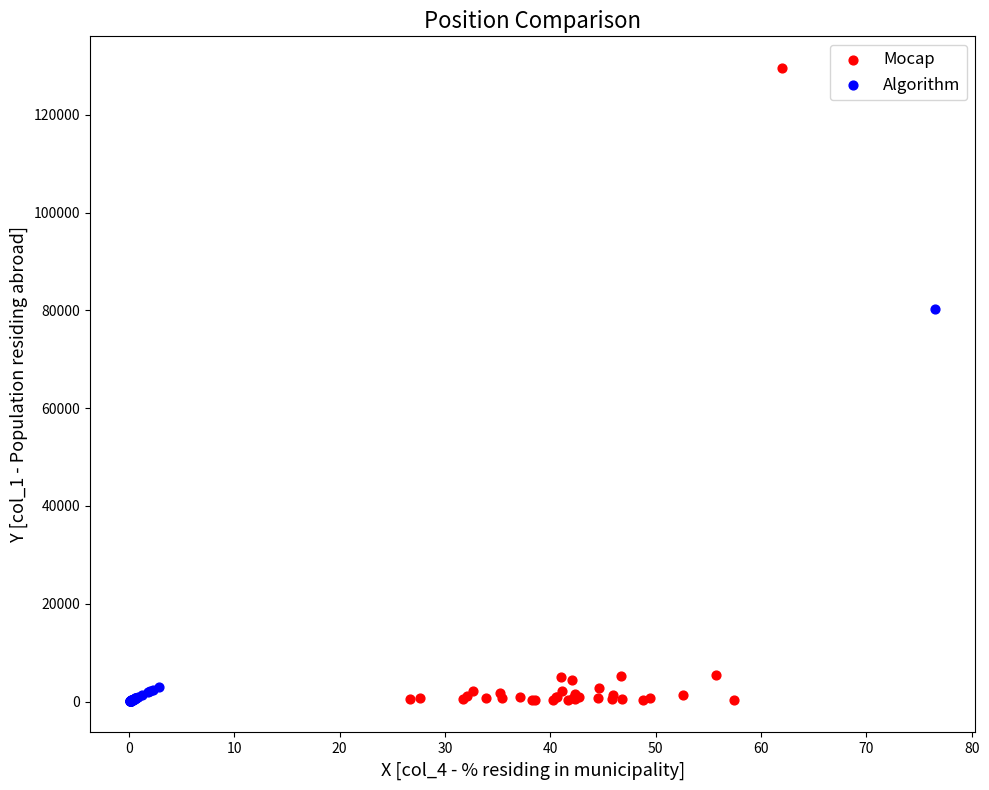

What are all the series names shown in the legend?

Mocap, Algorithm